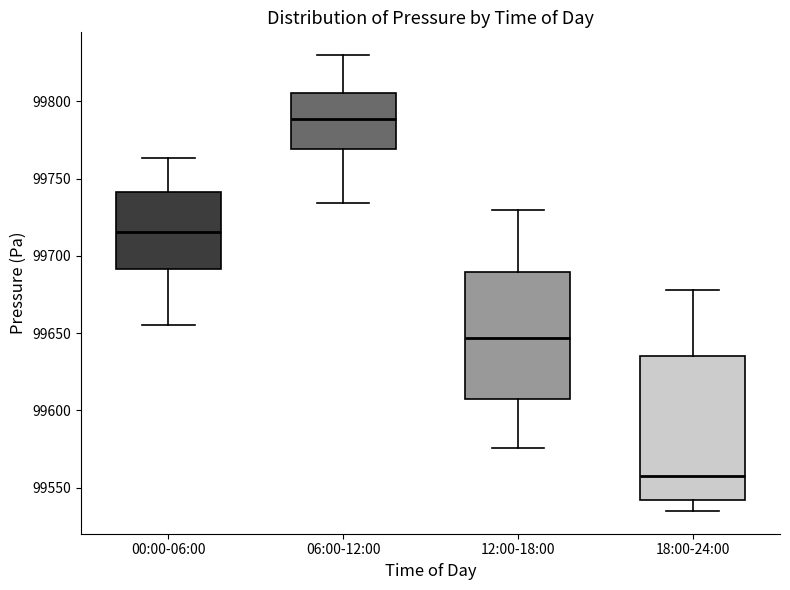

Which box's median line is the highest?

06:00-12:00